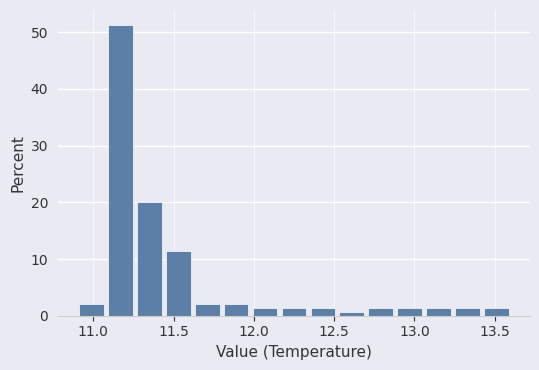

Read against the x-axis, roughly where is the centre of the tallest bar?

11.15